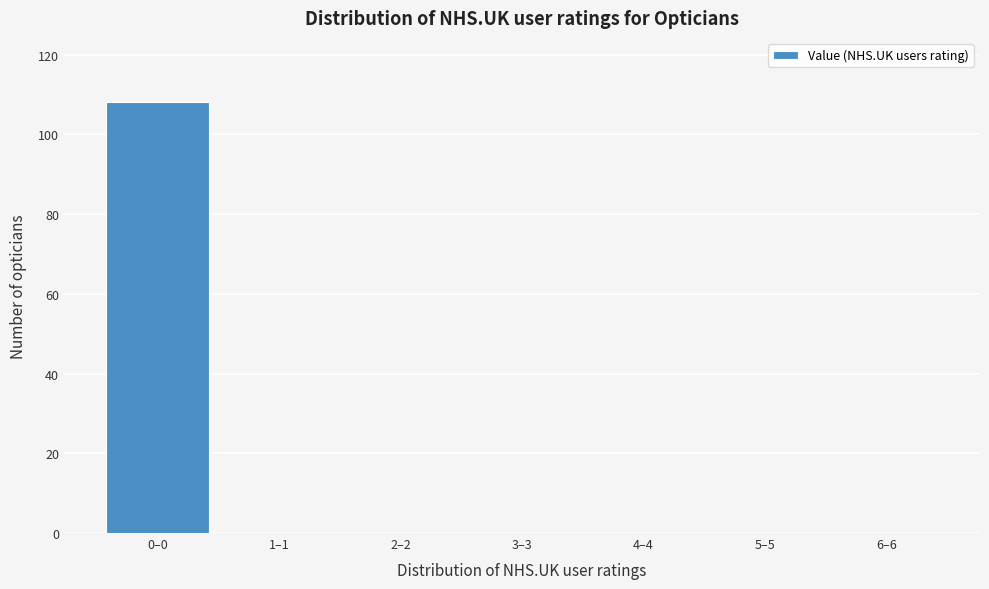

Reading right to left, transcribe all the data shown in this chart.

6–6=0	5–5=0	4–4=0	3–3=0	2–2=0	1–1=0	0–0=108